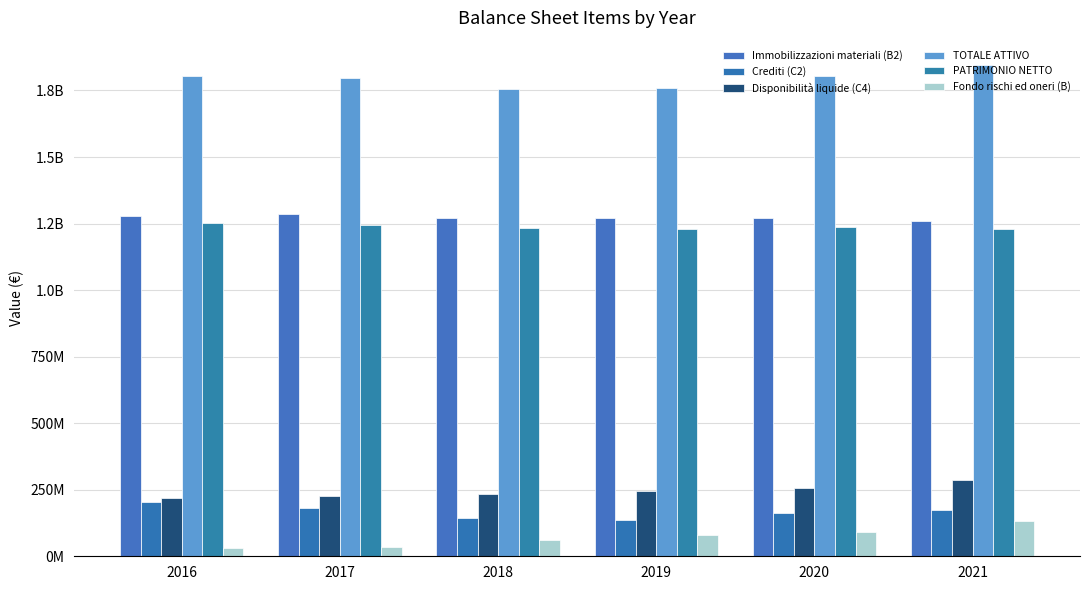

True or false: PATRIMONIO NETTO has a value of 1236935851.0 at 2020.

True